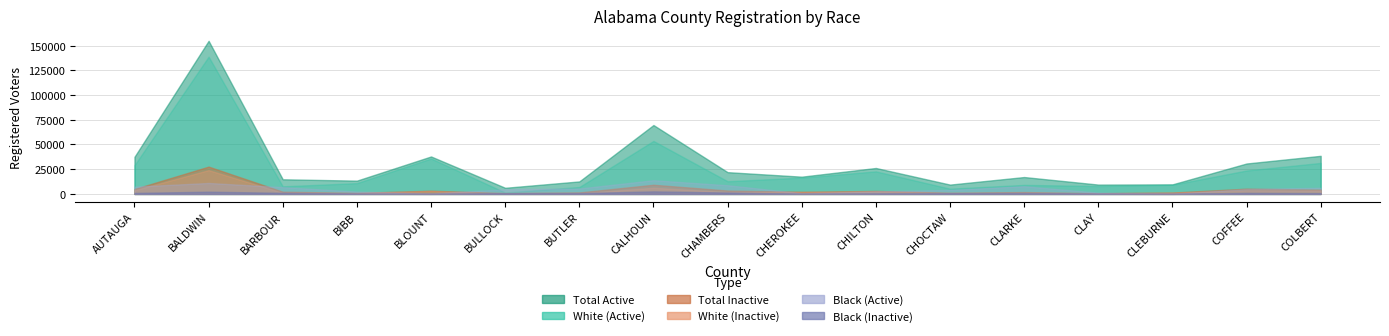

Which series has the largest total across all categories?

Total Active